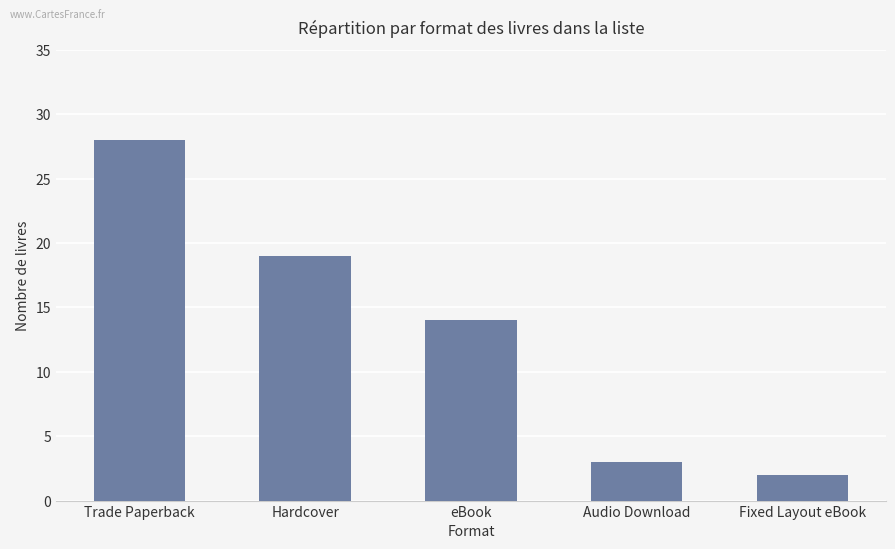

Count the number of data series in this chart.

1